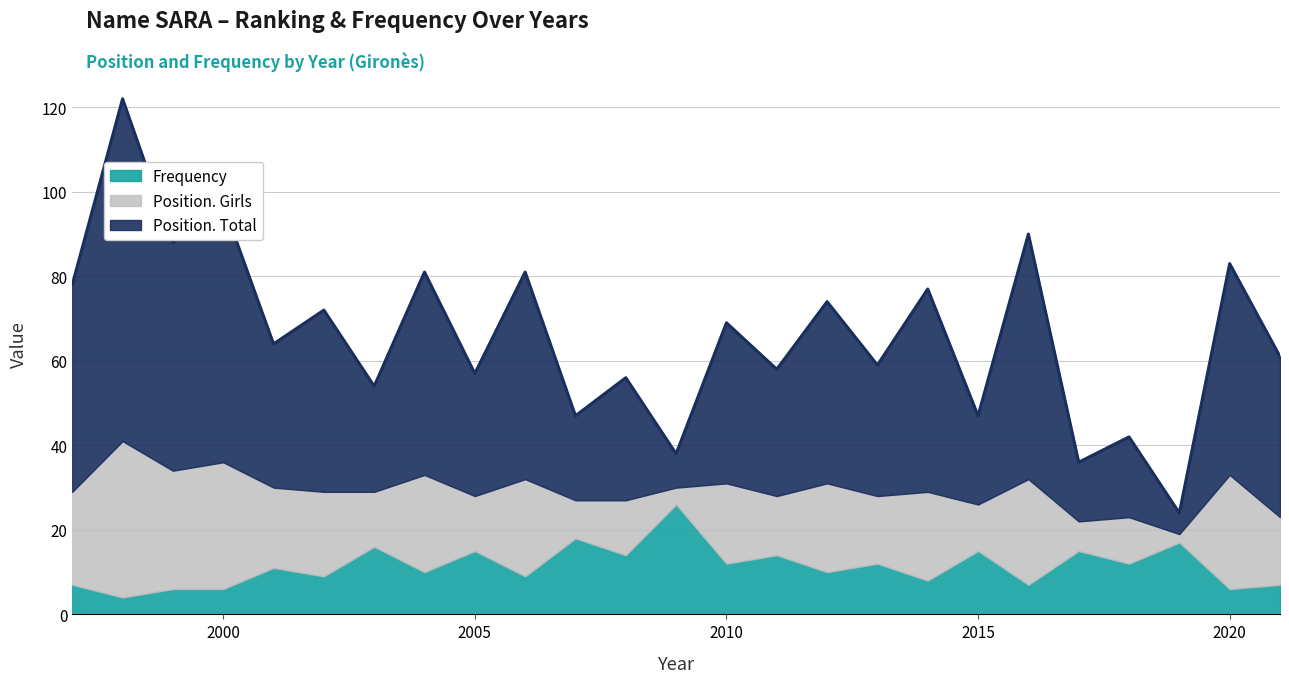

How many interior local peaks does the Position. Girls series have?

12